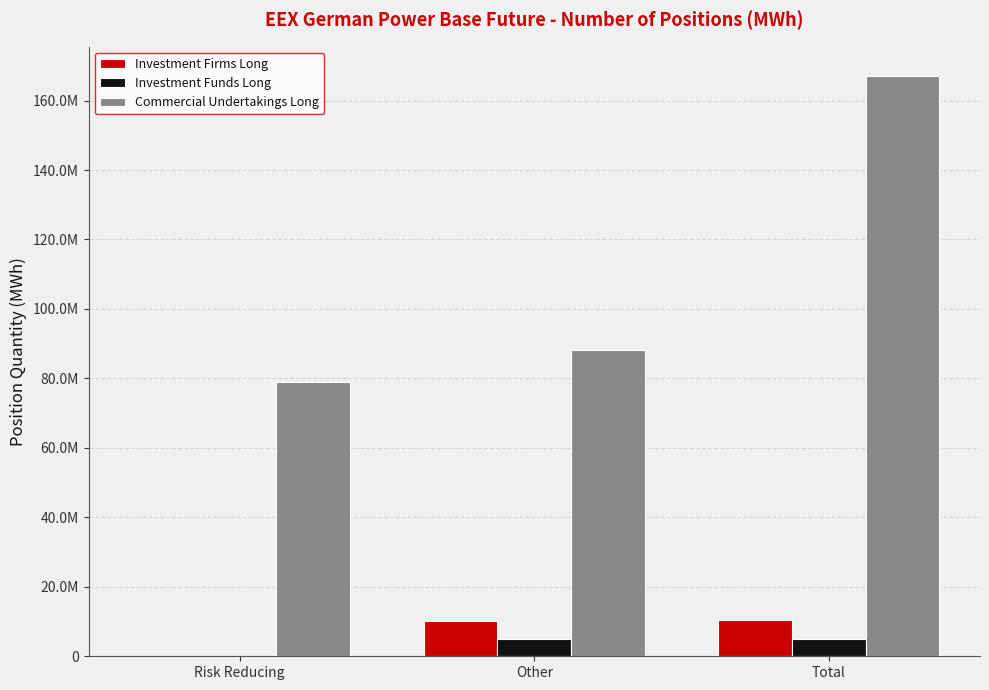

What are all the series names shown in the legend?

Investment Firms Long, Investment Funds Long, Commercial Undertakings Long